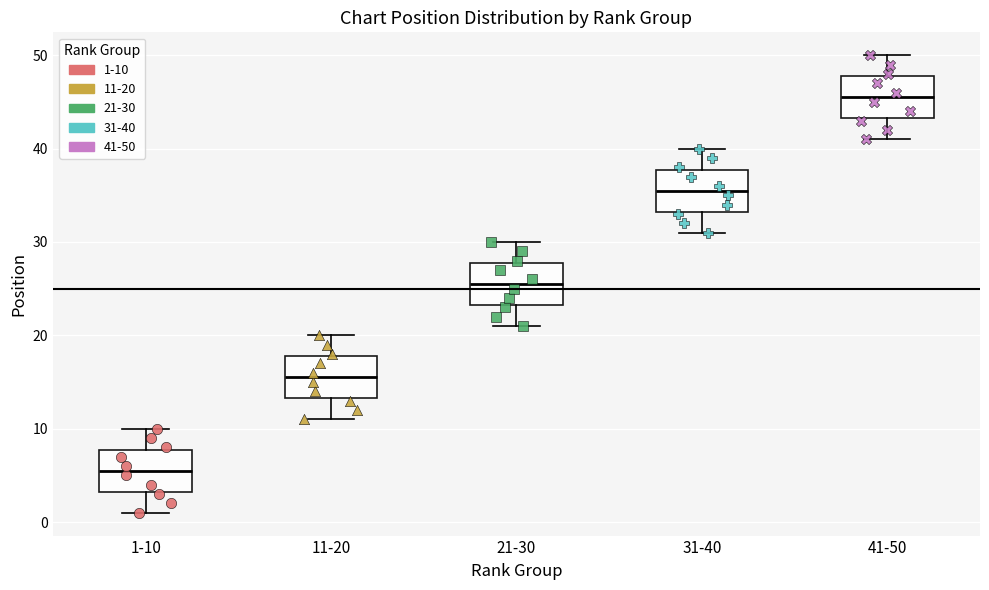

Which box has the highest median line?

41-50